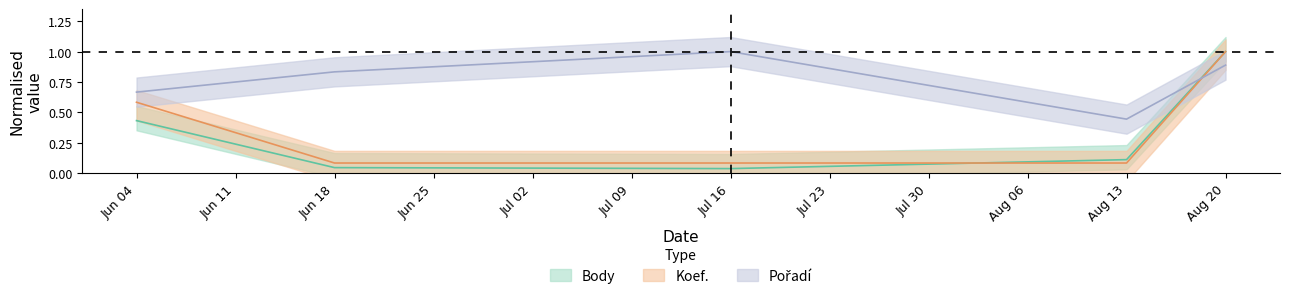

Between Jun 04 and Jul 16, which series saw the biggest shift?

Koef.